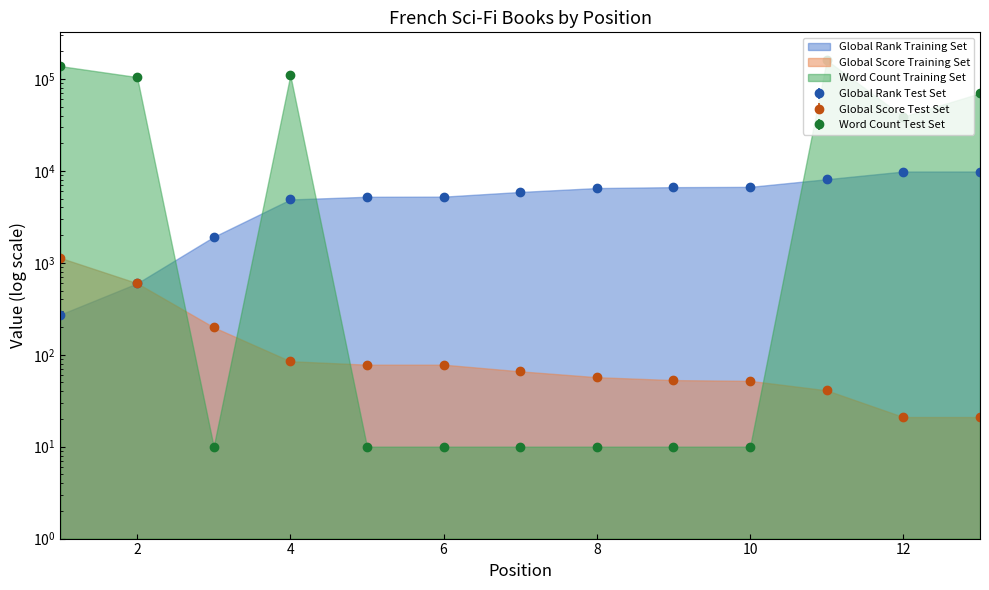

Between 8 and 12, which series saw the biggest shift?

Word Count (scaled)